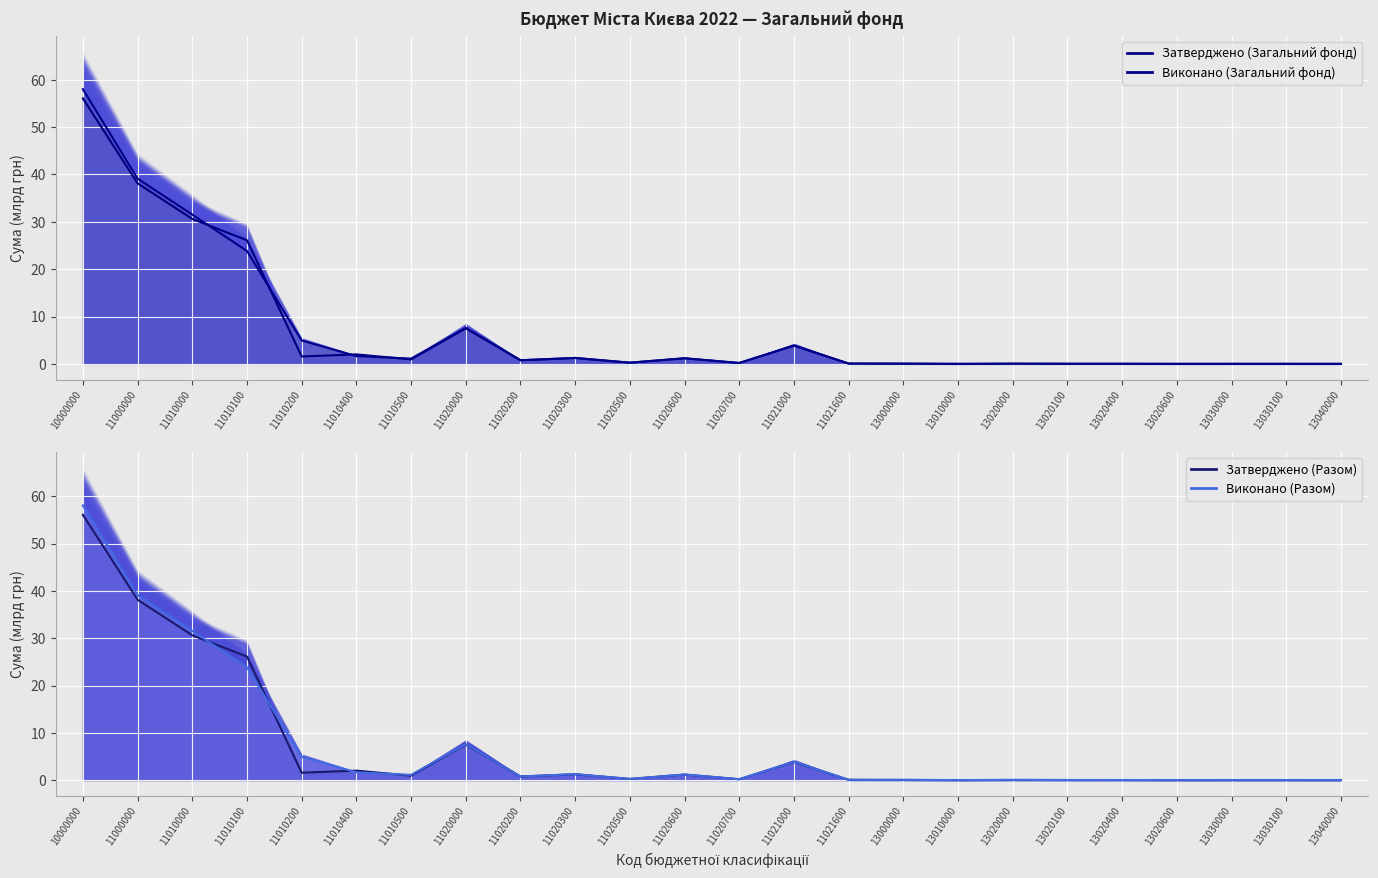

True or false: Виконано (Разом) has more than 0 points higher than both neighbors.

True